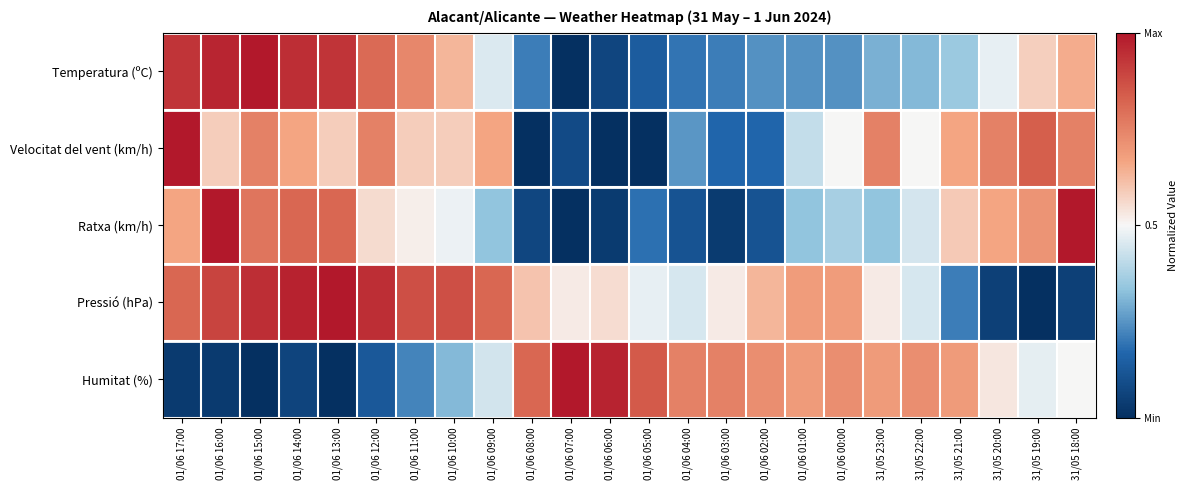

At 31/05 22:00, list the series in order from smallest to largest.

Temperatura (ºC), Ratxa (km/h), Pressió (hPa), Velocitat del vent (km/h), Humitat (%)